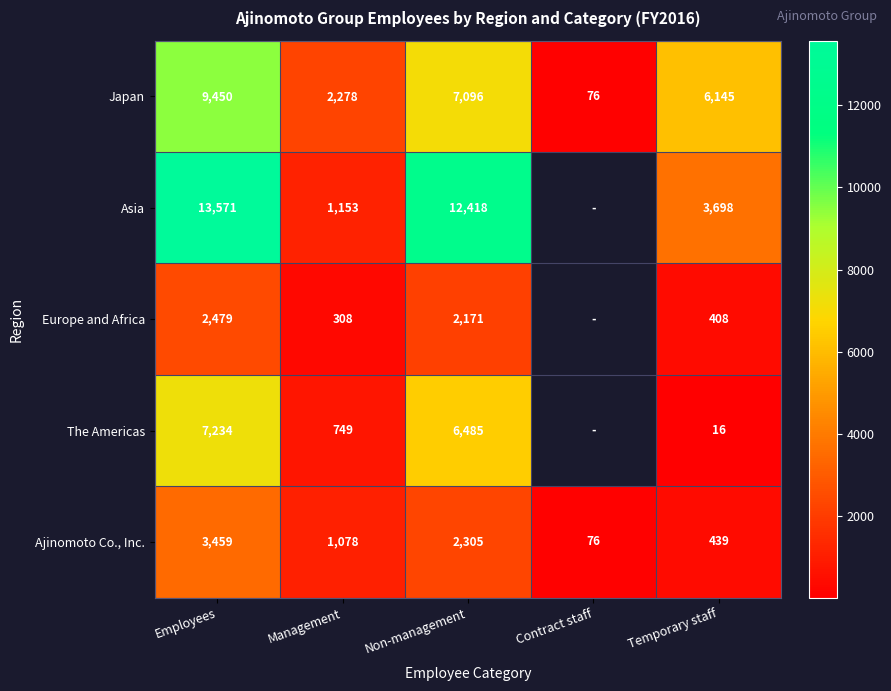

Which category has the lowest value across all series?

Temporary staff